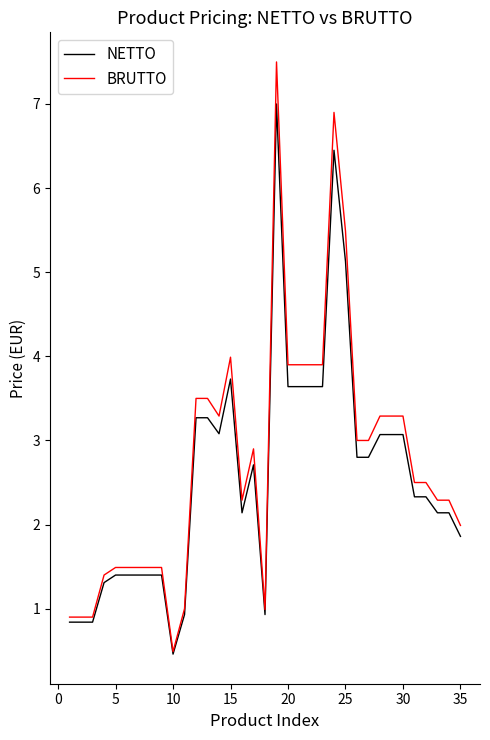

What is the smallest value displayed?

0.5